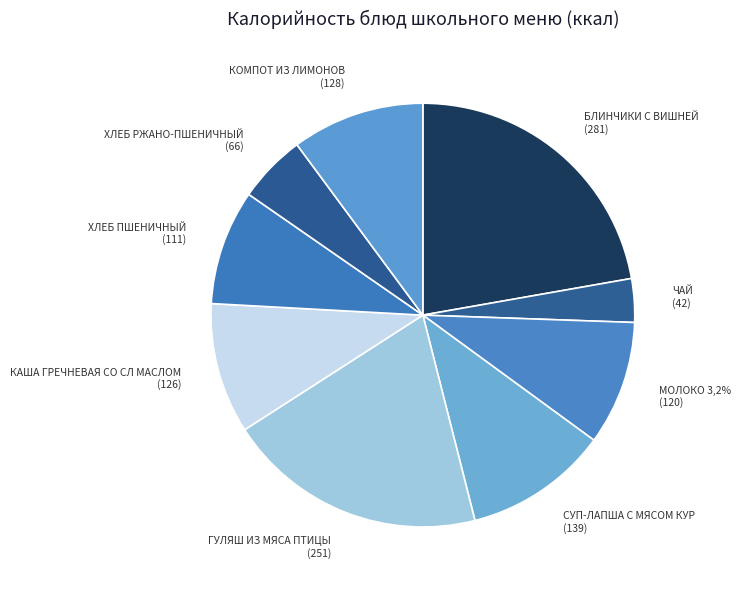

What is the ratio of the value at Каша гречневая со сл маслом to the value at Чай?

3.0